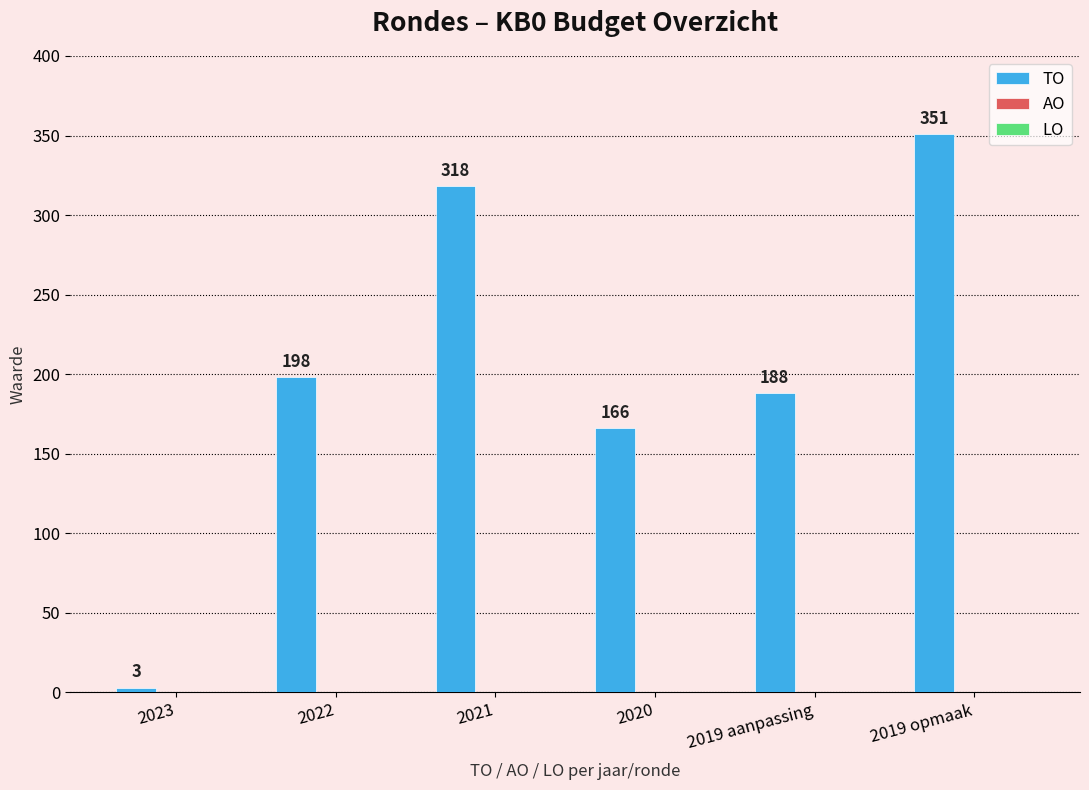

What is the average value?

204